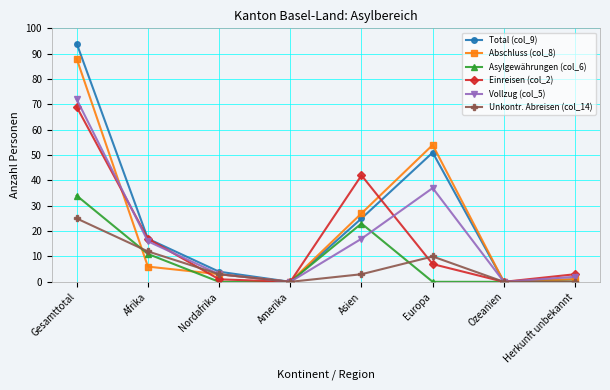

What is the label of the 4th point from the left?

Amerika